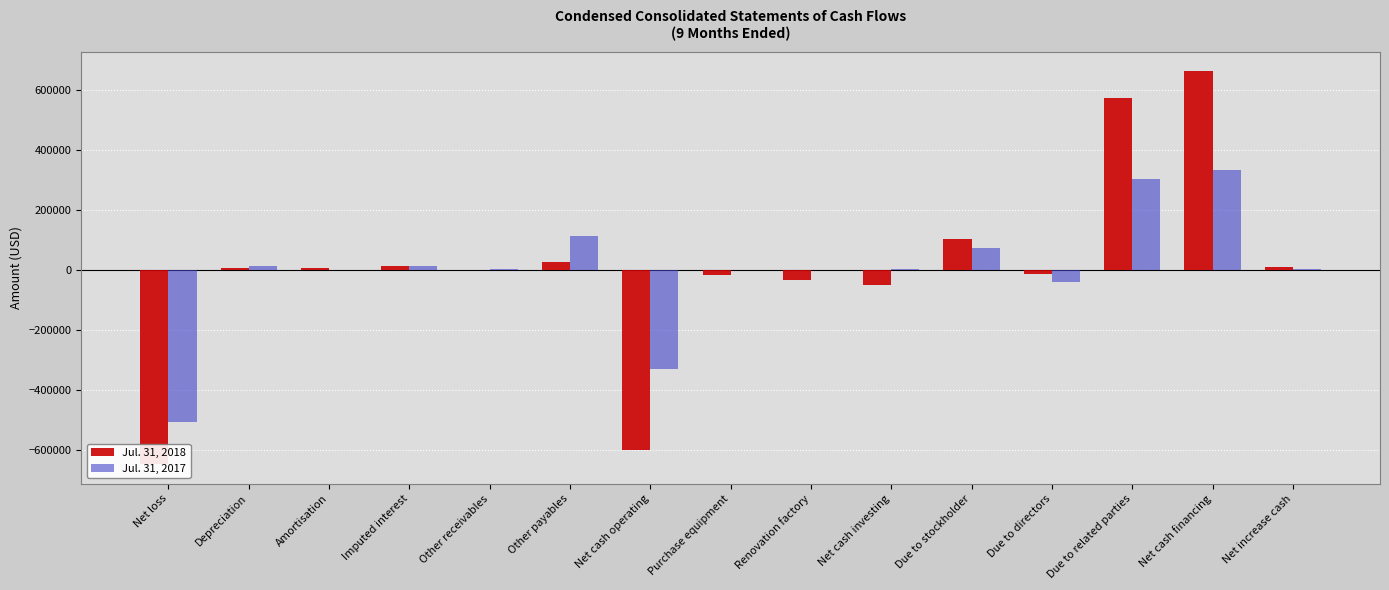

Is it true that Jul. 31, 2018 equals -647200 at Net loss?

True